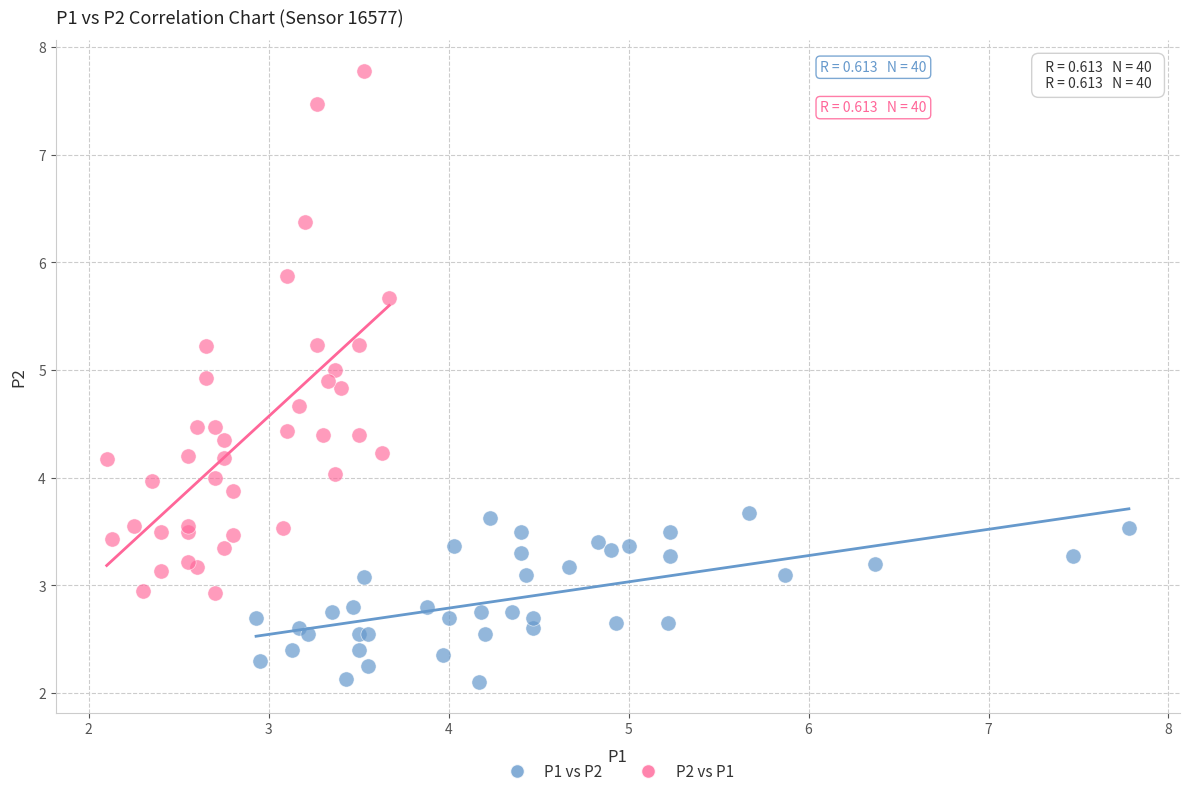

Which series reaches the minimum Y coordinate?

P1 vs P2